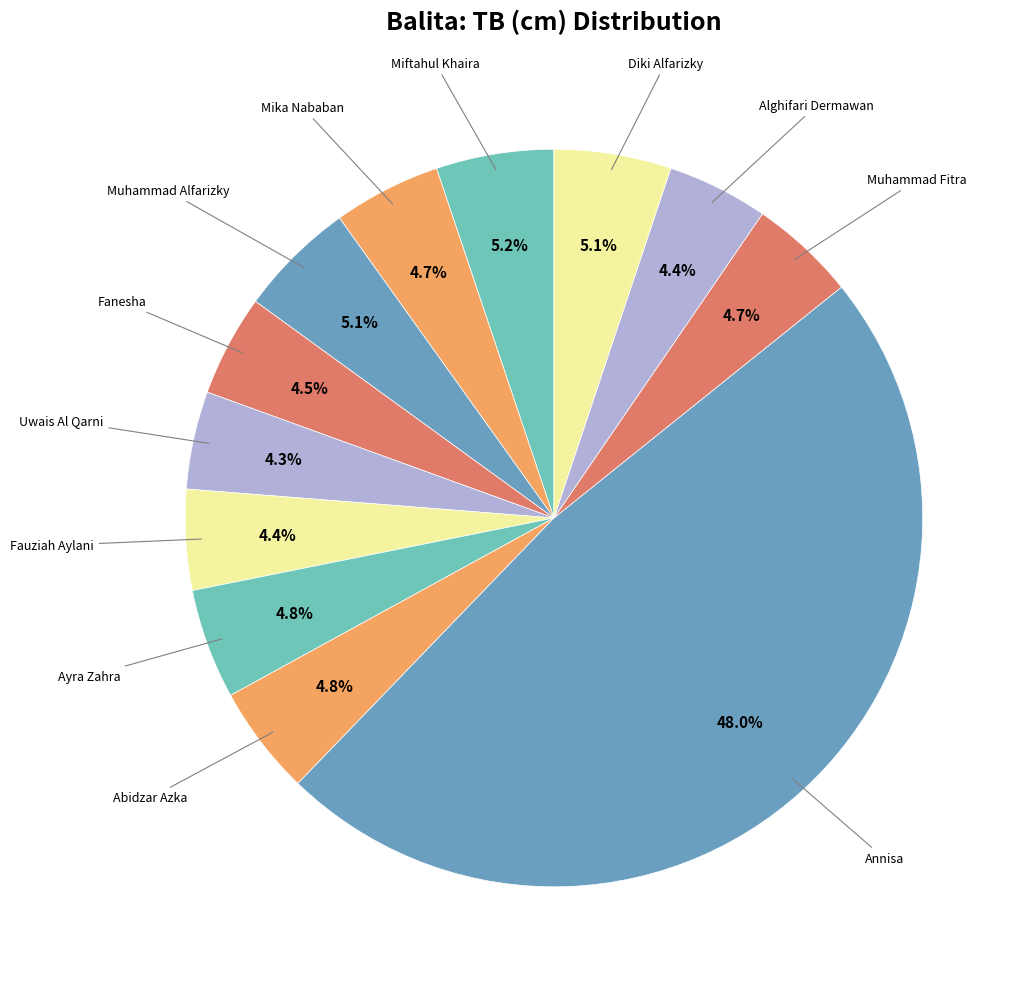

To the nearest percent, what is the difference between the largest and smallest slice percentages?

44%